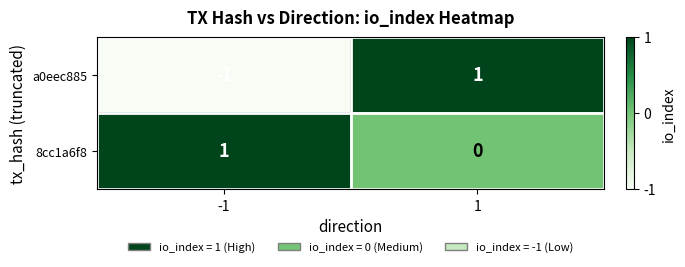

The a0eec885 series shows 1 at 1. True or false?

True